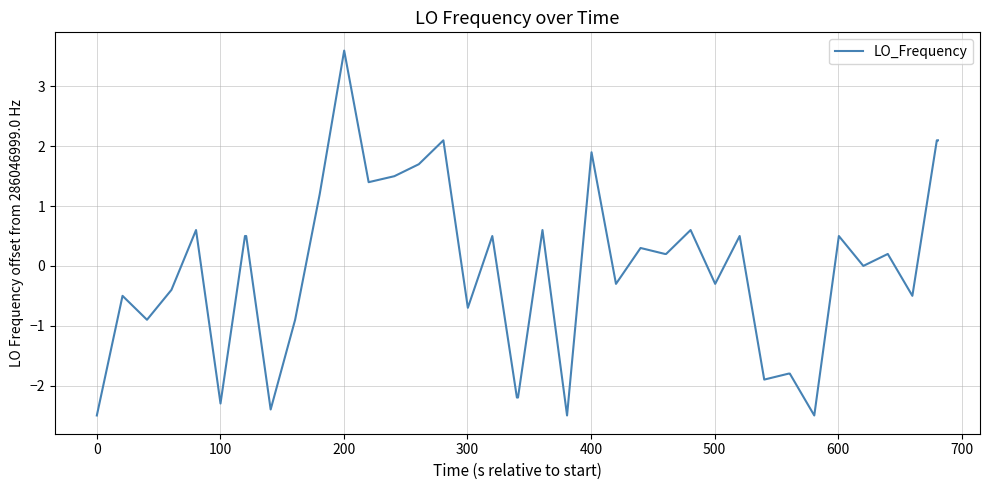

What is the maximum value shown in the chart?

3.6